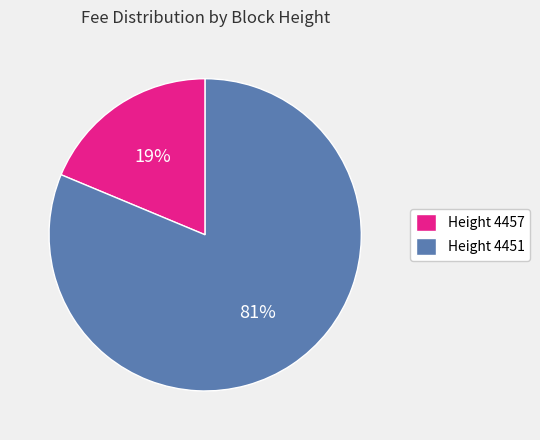

Combined, do Height 4451 and Height 4457 account for over 50%?

Yes